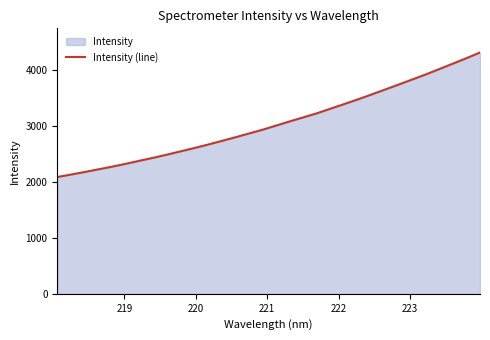

How many data points are less than 3007?

16